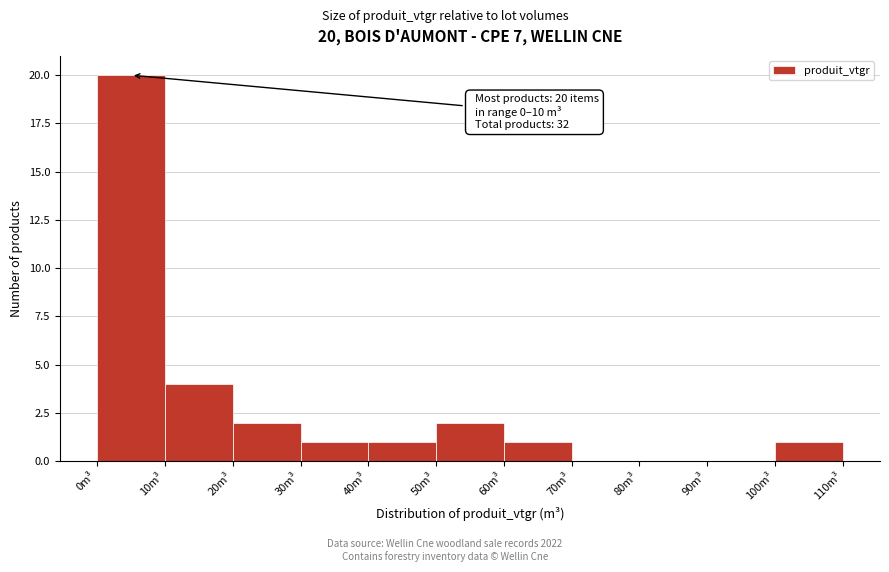

Which range on the x-axis has the tallest bar?

0 to 10